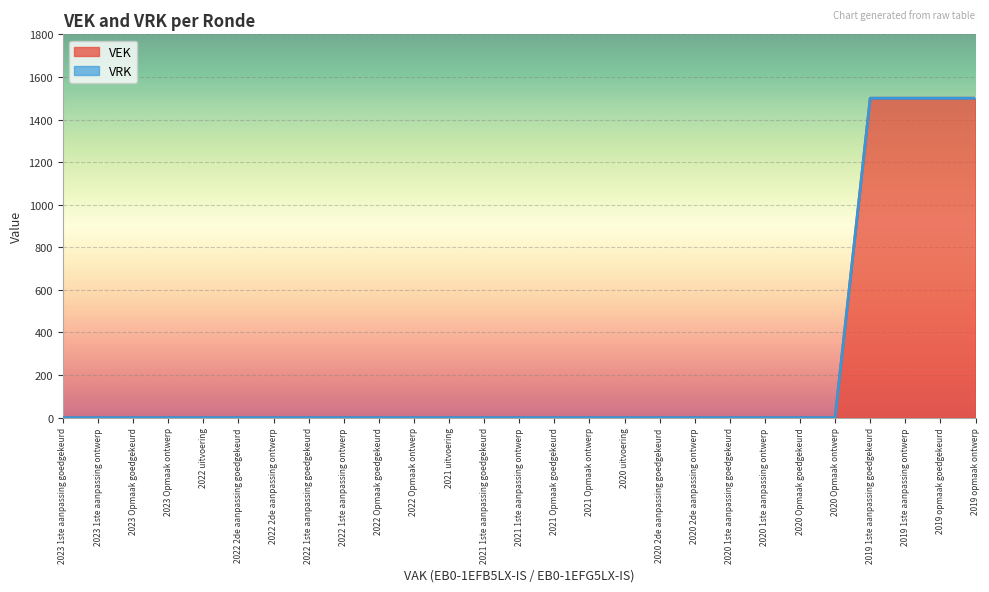

What is the difference between the maximum and minimum values?

1500